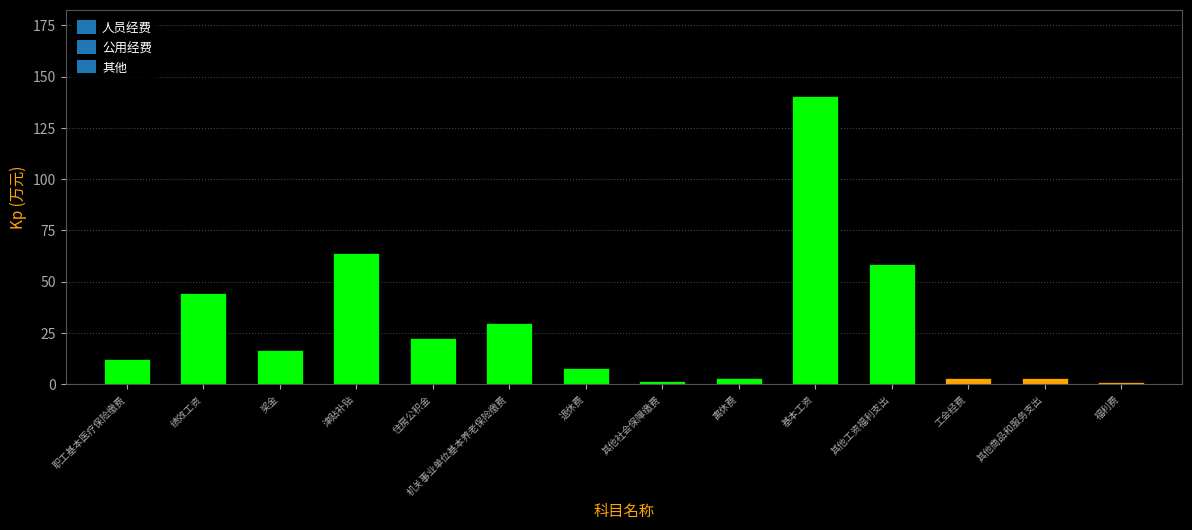

What is the label of the 9th bar from the right?

机关事业单位基本养老保险缴费